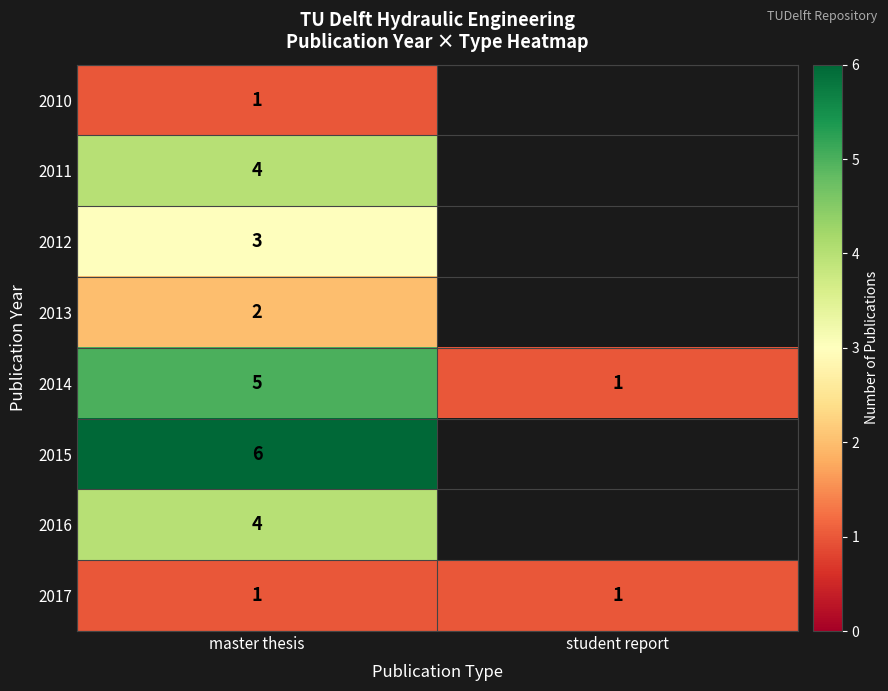

List the labels in order of 2014 value, largest first.

master thesis, student report